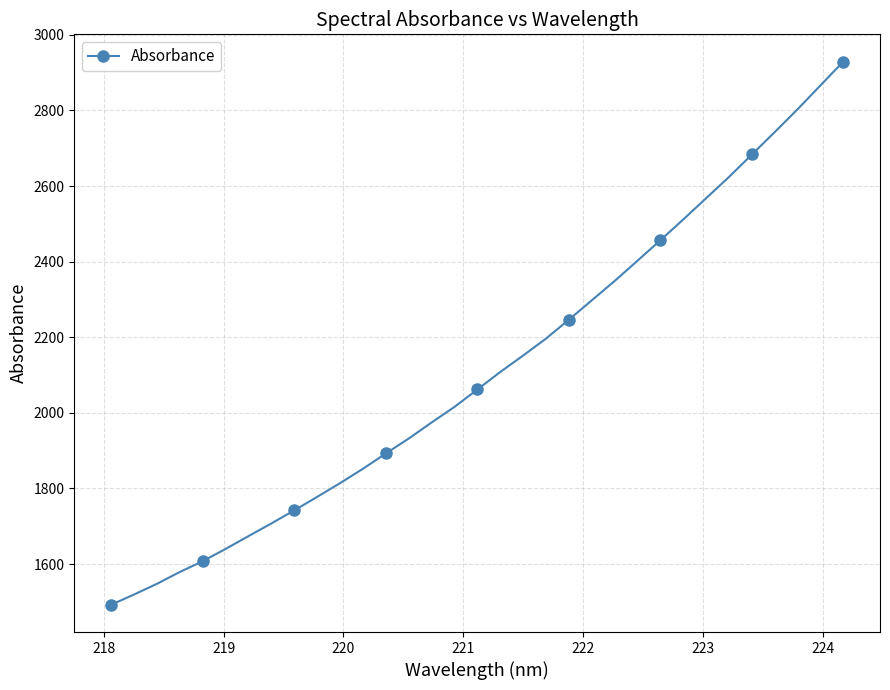

What is the maximum value shown in the chart?

2929.5